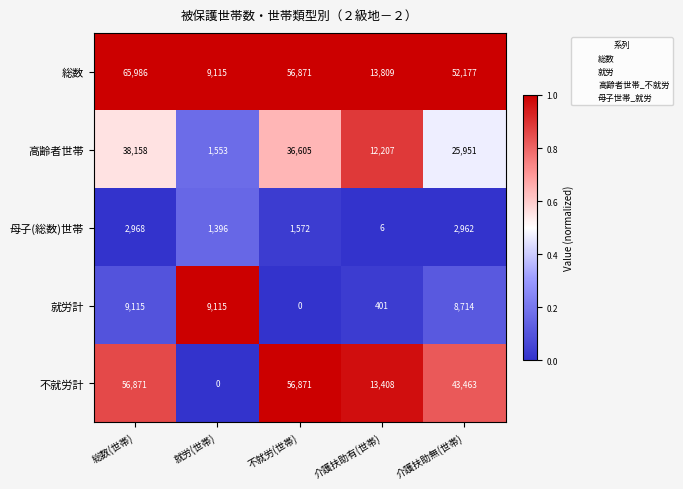

Which series changed the most between 就労(世帯) and 介護扶助無(世帯)?

不就労計